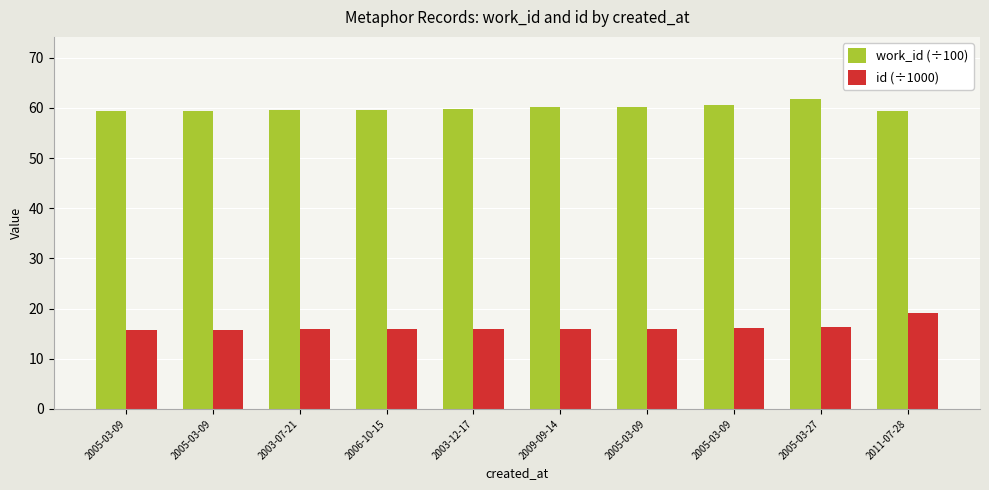

Read the id (÷1000) value at 2005-03-27.

16.4